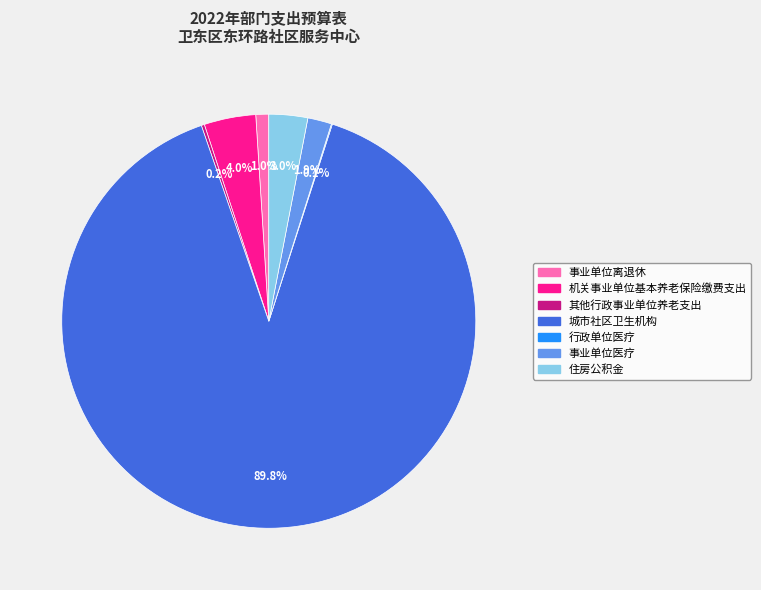

Between 机关事业单位基本养老保险缴费支出 and 事业单位离退休, which is larger?

机关事业单位基本养老保险缴费支出